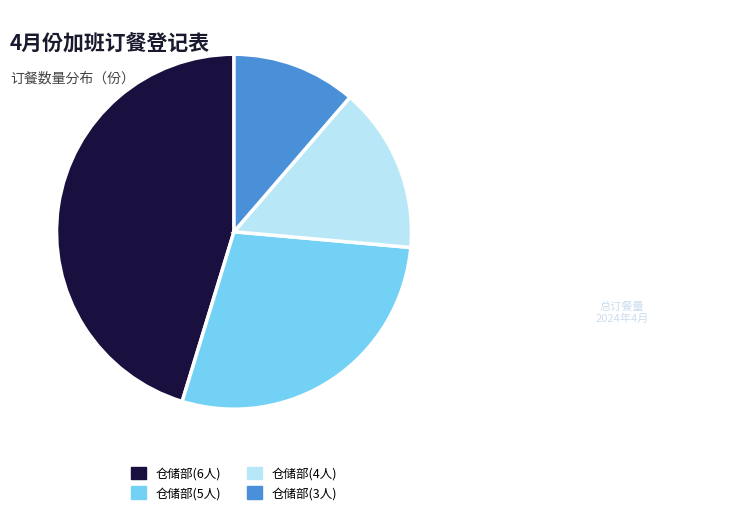

Is there any slice that represents more than half of the pie?

No